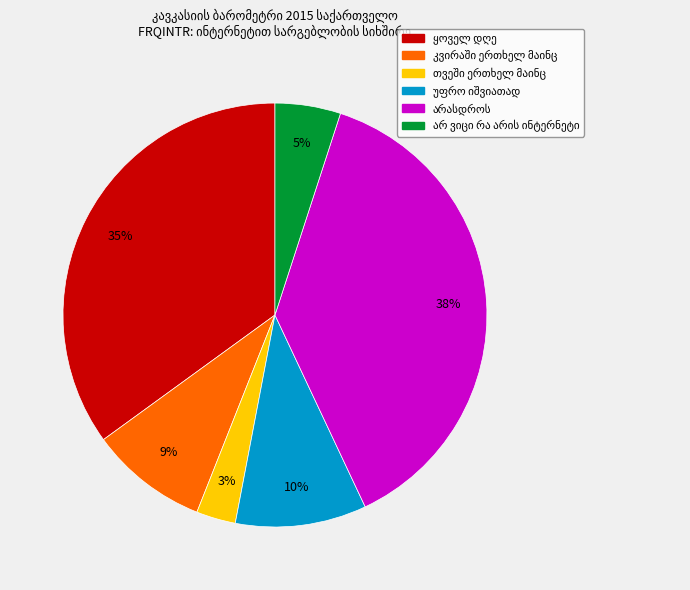

To the nearest percent, what is the difference between the largest and smallest slice percentages?

35%